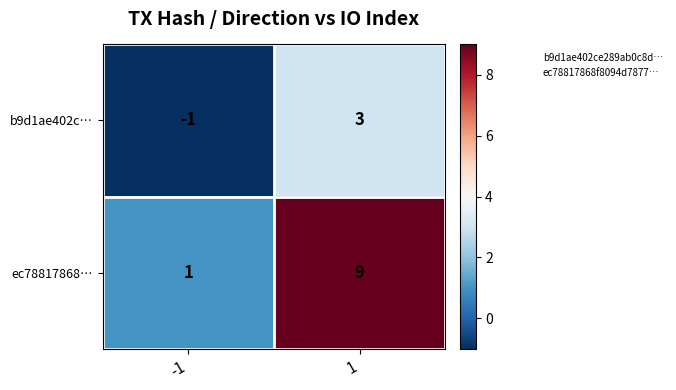

What is the sum of the ec78817868… values at 1 and -1?

10